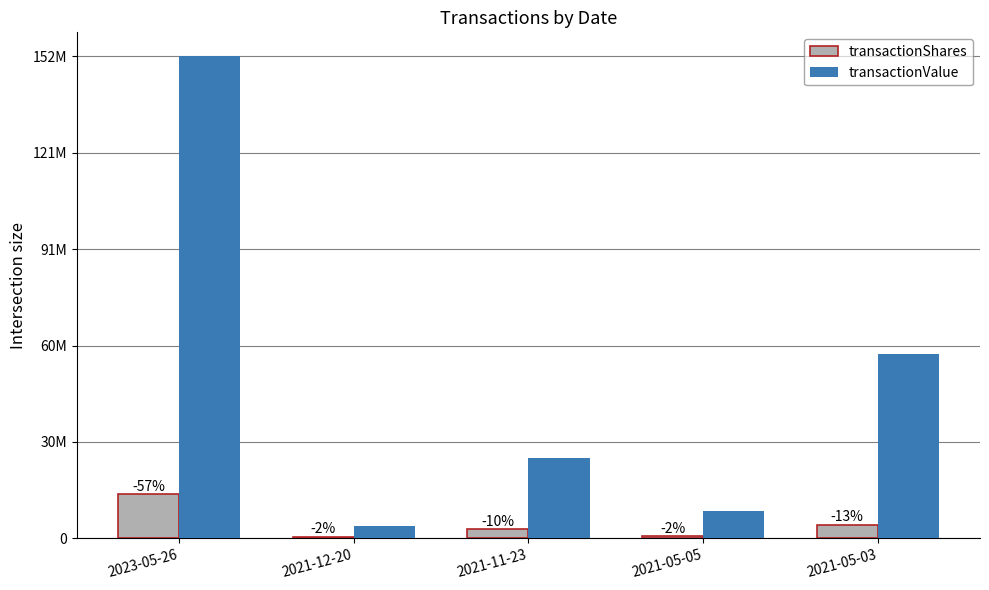

What position from the left is 2021-12-20?

2